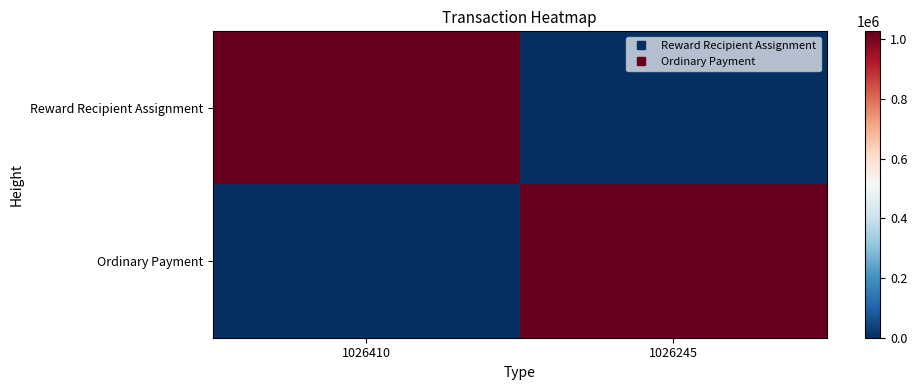

Reading right to left, what are all the values shown in this chart?

Reward Recipient Assignment: 1026245=0	1026410=1026410
Ordinary Payment: 1026245=1026245	1026410=0